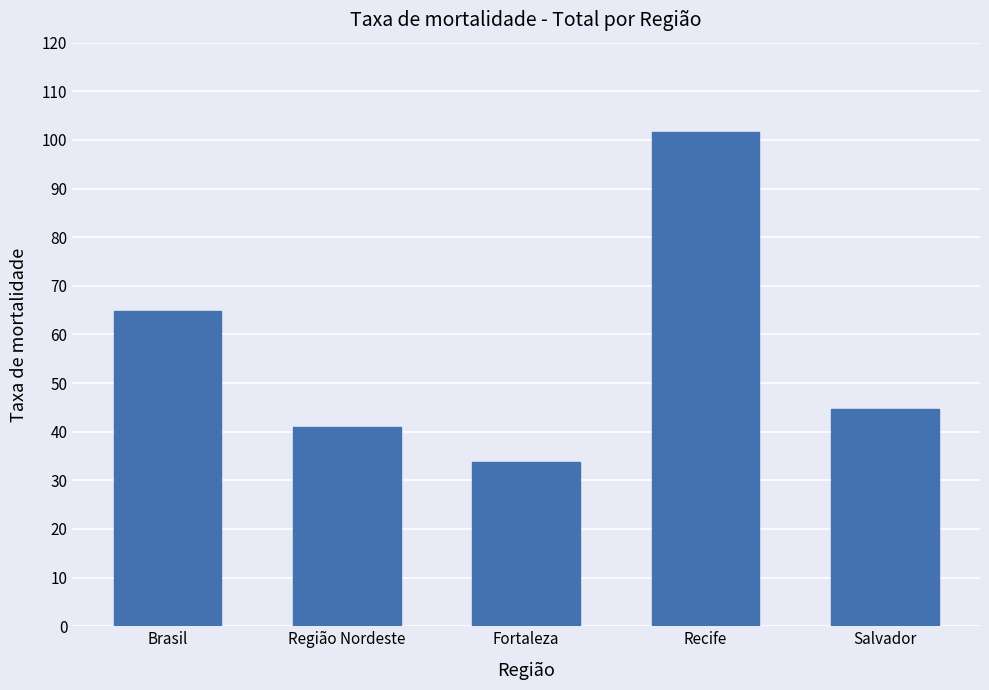

The chart shows a value of 158.0 at Recife. True or false?

False